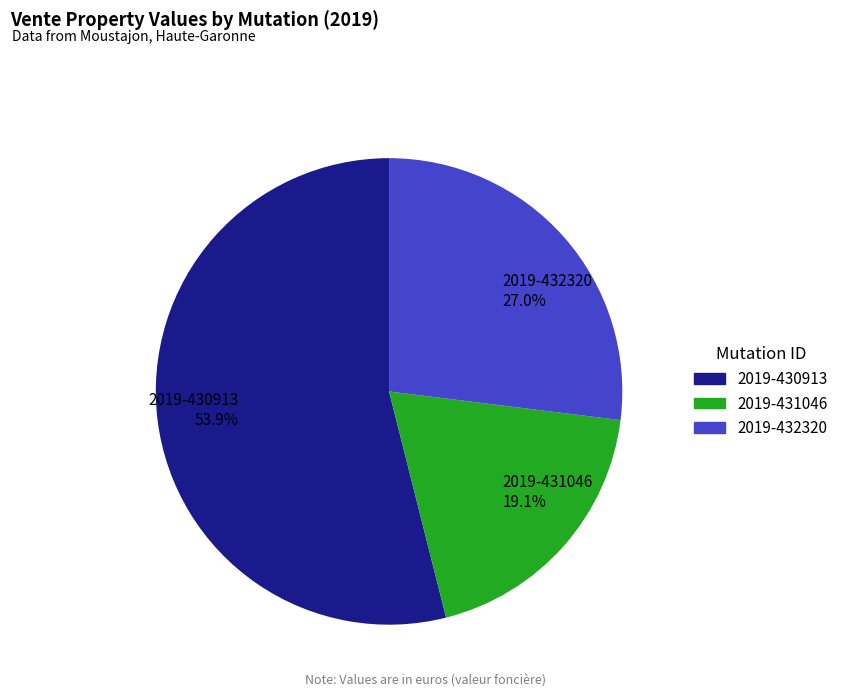

What portion of the pie excludes 2019-432320?

73.0%